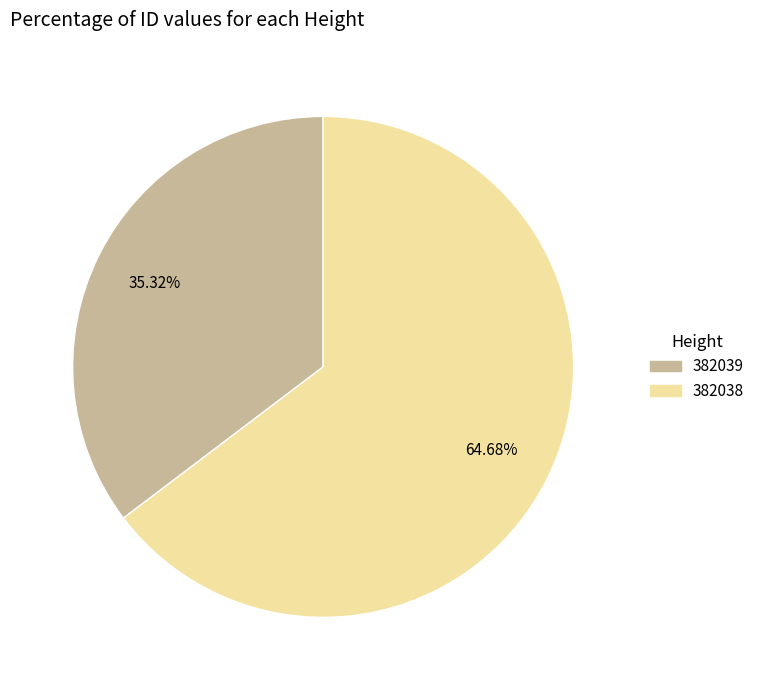

How many slices are in this pie chart?

2